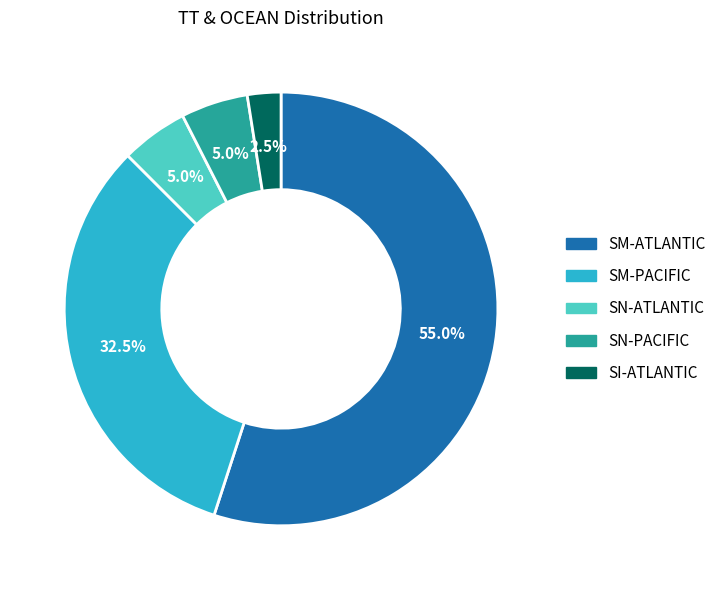

How many slices are in this pie chart?

5